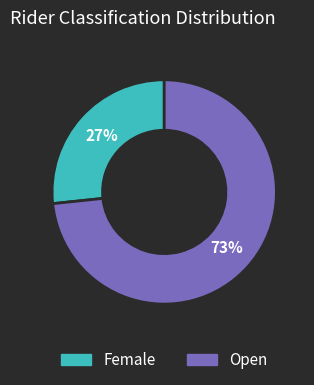

To the nearest percent, what is the combined percentage of Open and Female?

100%